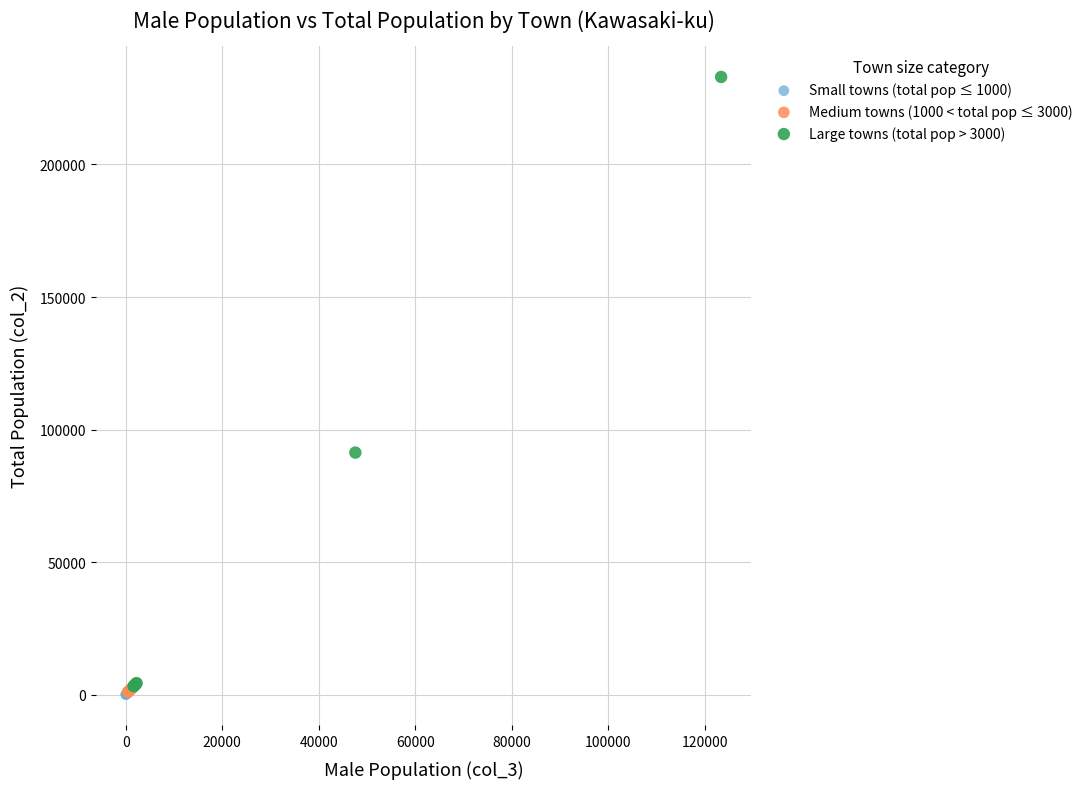

Which series has the widest spread of Y values?

Large towns (total pop > 3000)